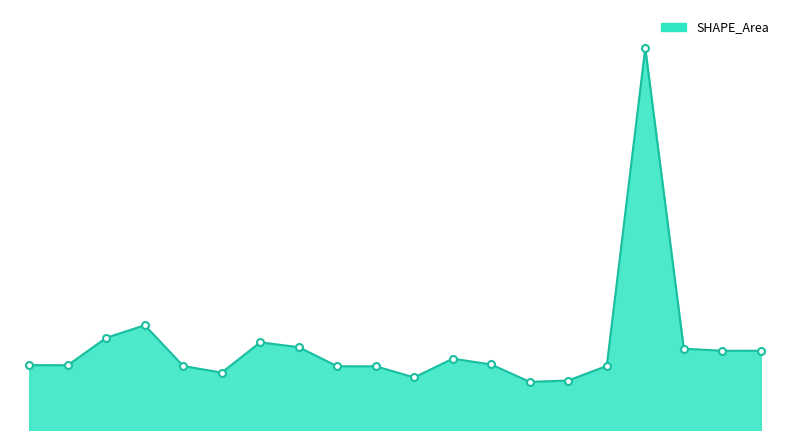

What is the minimum value shown in the chart?

552.1